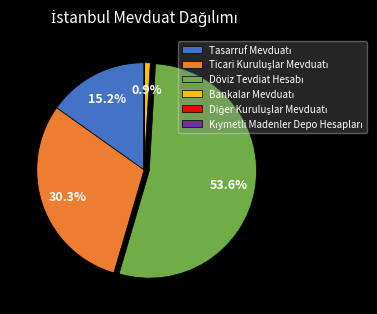

Is there a majority slice in this chart?

Yes